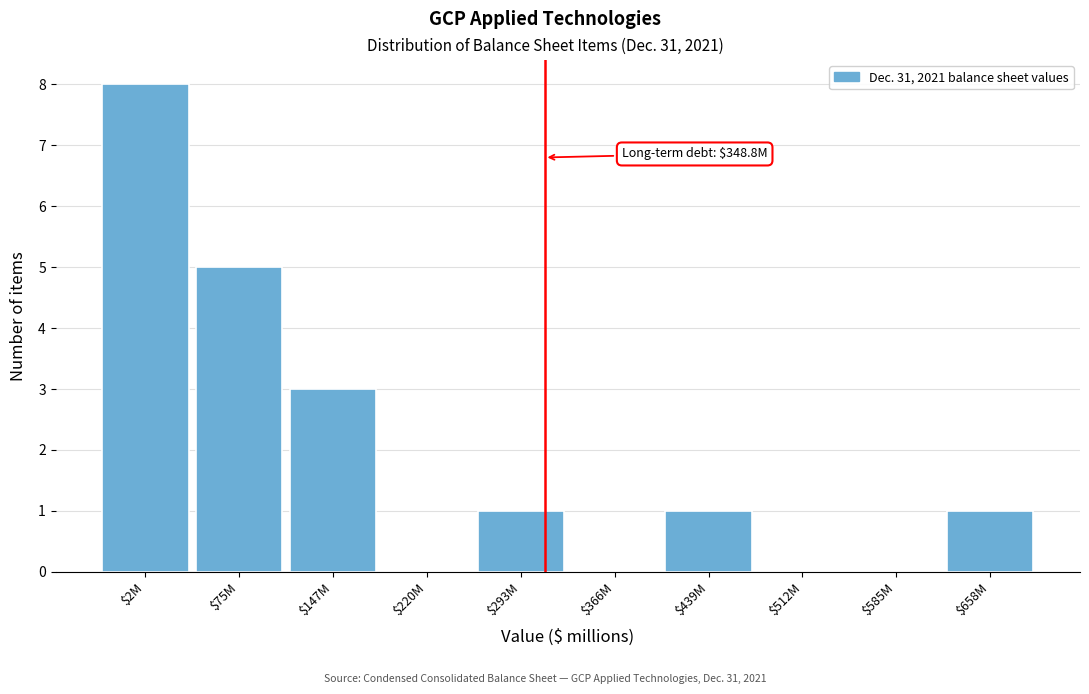

What is the sum of all values?

19